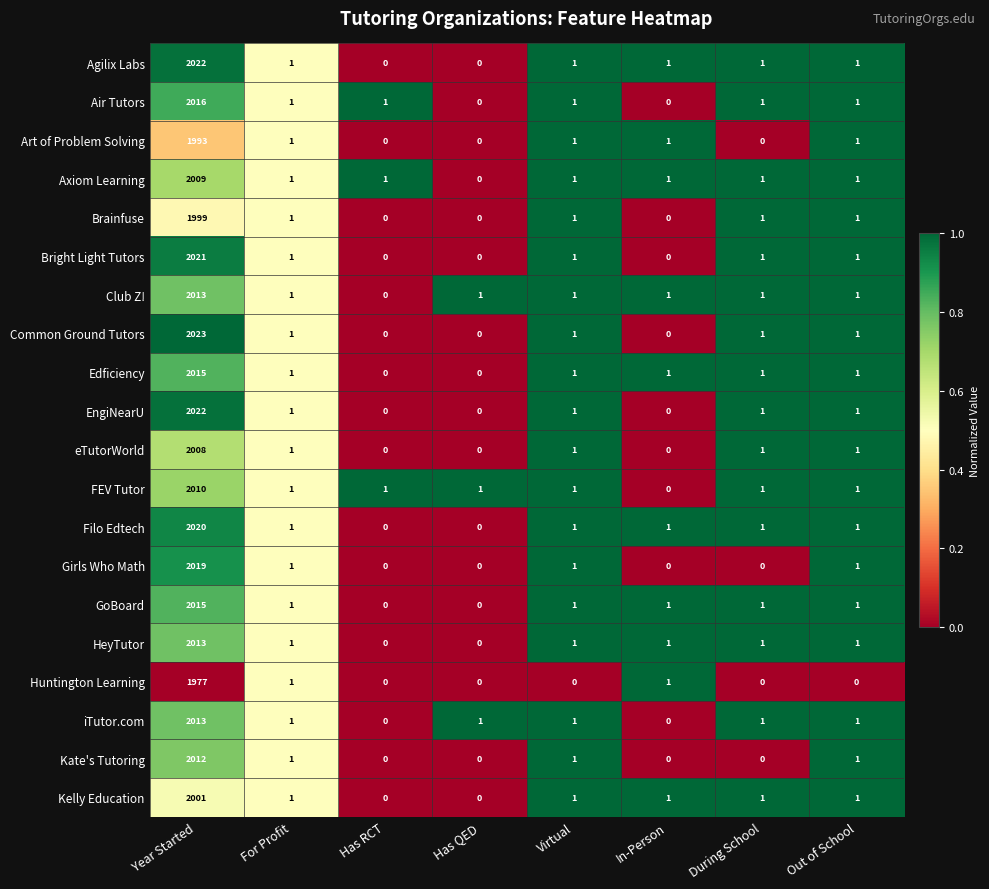

At which category is the sum across all series the highest?

Year Started